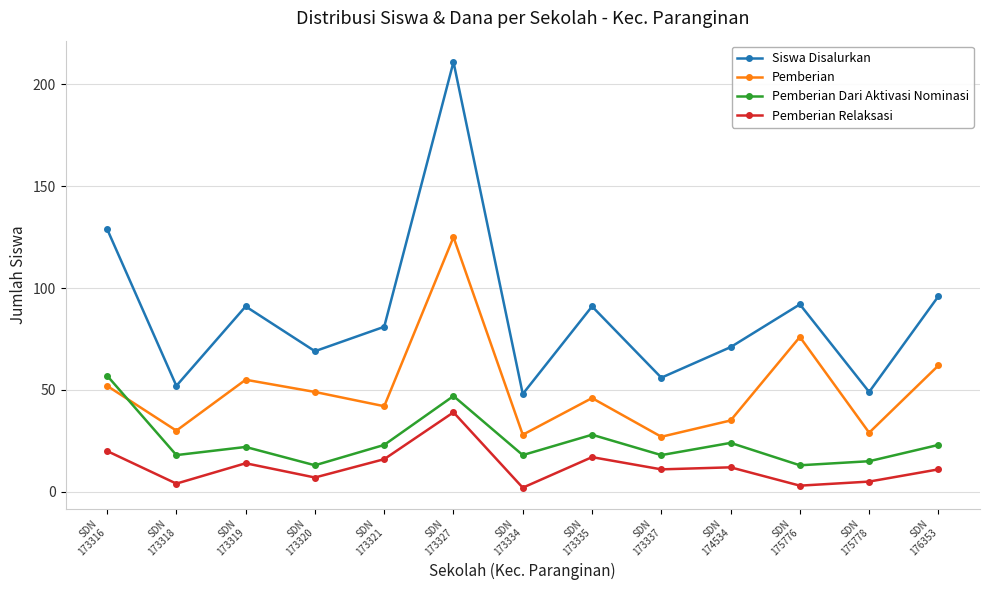

True or false: Pemberian and Siswa Disalurkan intersect in this chart.

False